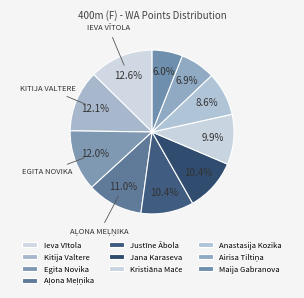

How many slices are in this pie chart?

10